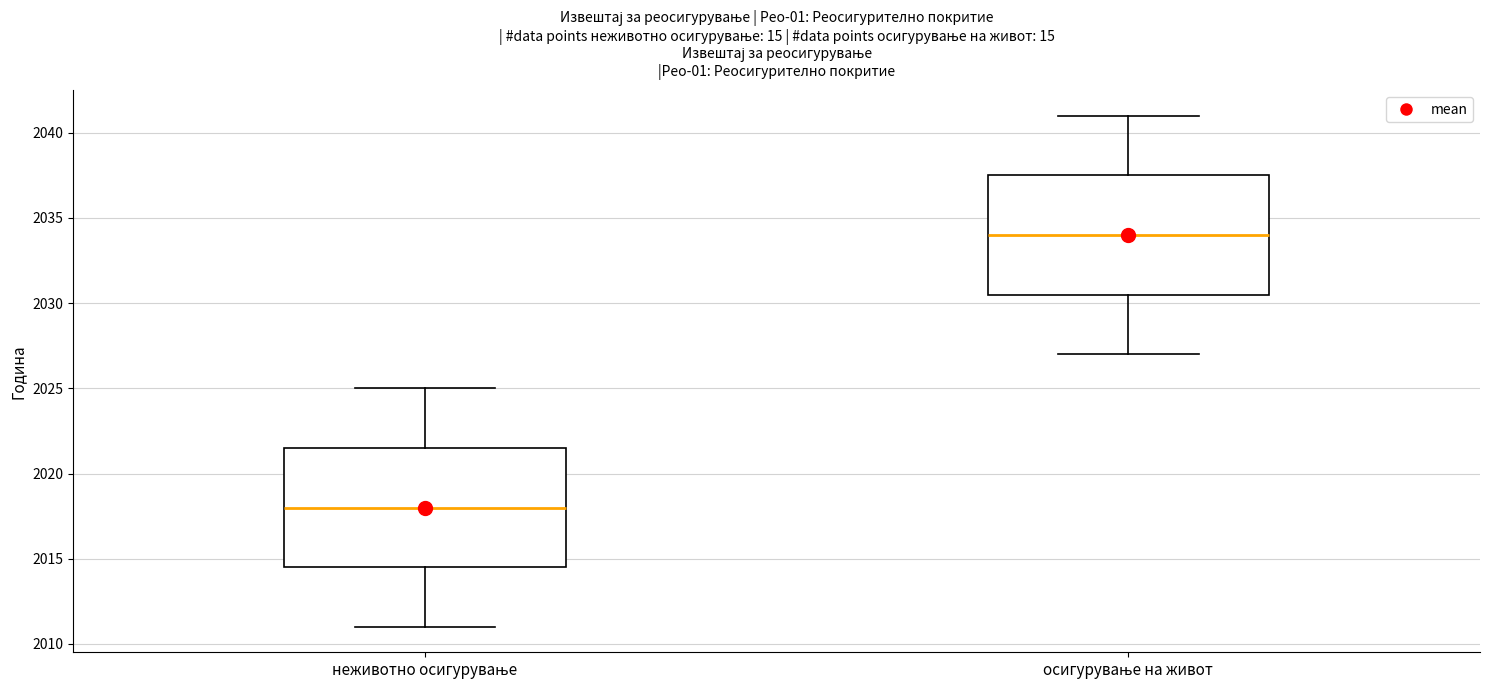

Reading left to right, transcribe this box plot: for each box, give where its median line is, the range the box spans, and where its two whiskers end, as read against the y-axis. The values are not printed on the chart, so give them approximately, as read against the axis.

неживотно осигурување: median 2018.0, box 2014.5 to 2021.5, whiskers 2011.0 to 2025.0
осигурување на живот: median 2034.0, box 2030.5 to 2037.5, whiskers 2027.0 to 2041.0